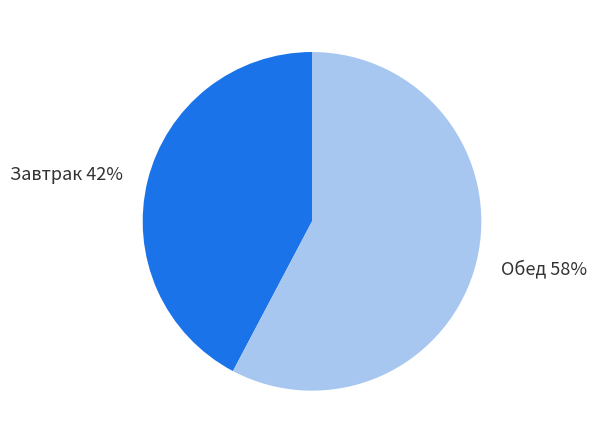

The Завтрак slice represents 33% of the pie. True or false?

False